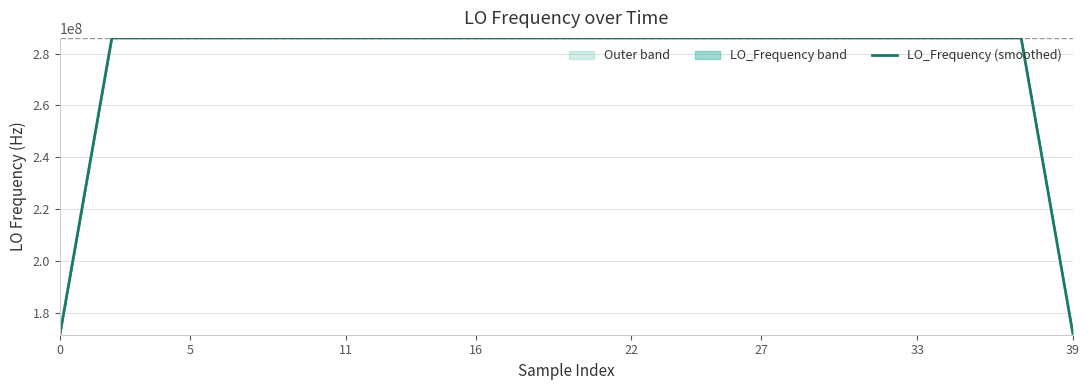

What is the difference between the maximum and minimum values?

114418801.1